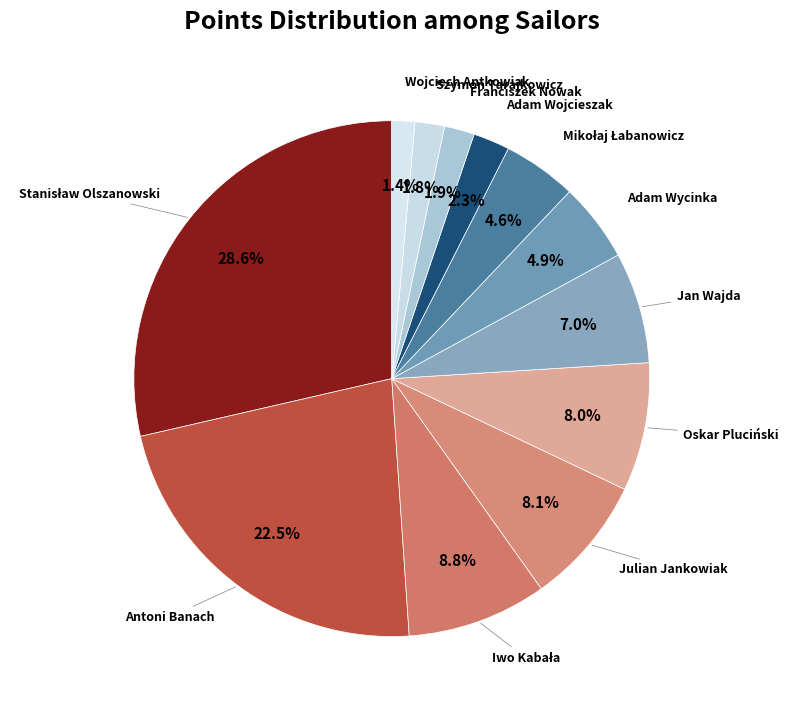

How many slices are in this pie chart?

12